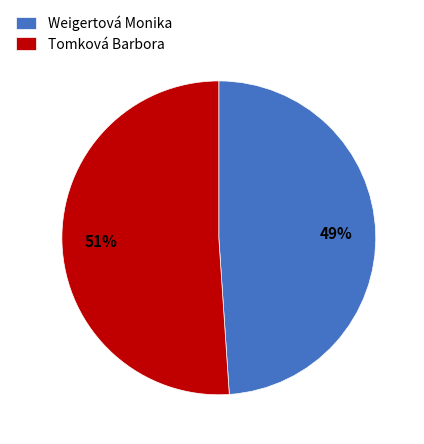

To the nearest percent, what is the difference between the largest and smallest slice percentages?

2%